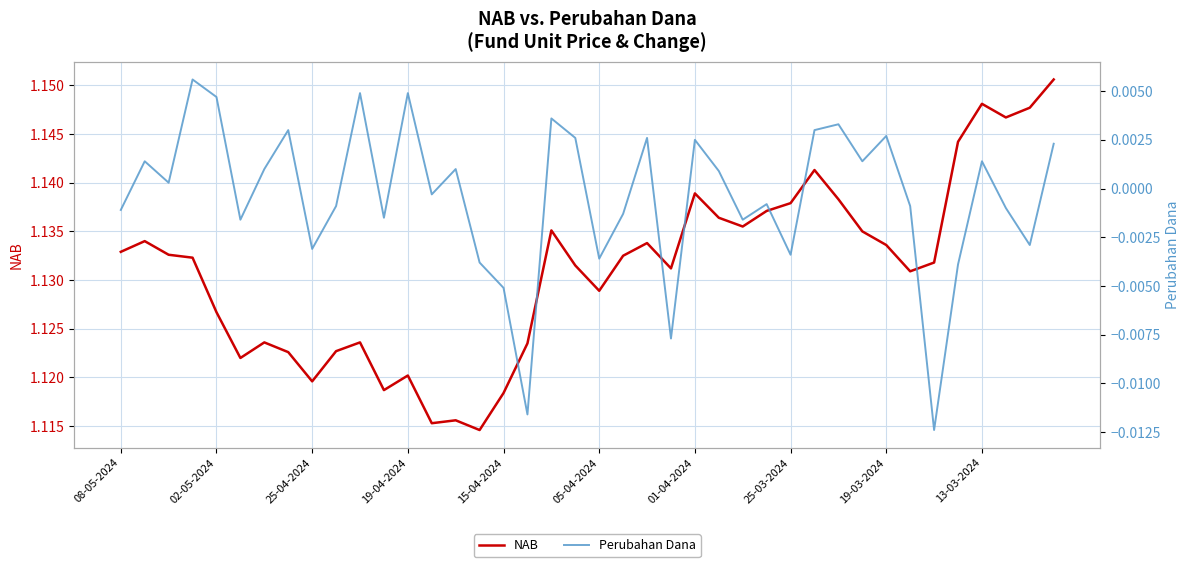

Is it true that Perubahan Dana equals 0.0 at 14?

False